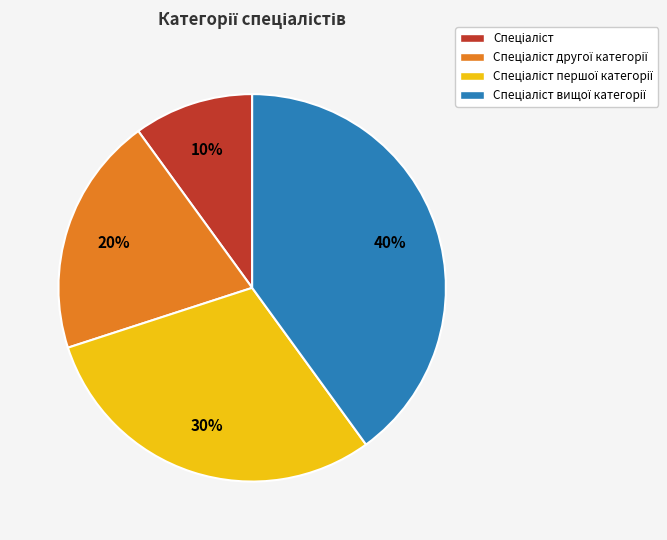

Is there any slice that represents more than half of the pie?

No